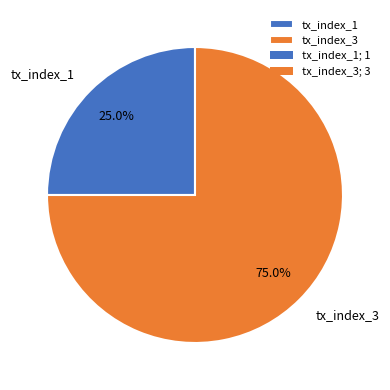

How many segments does this pie chart have?

2